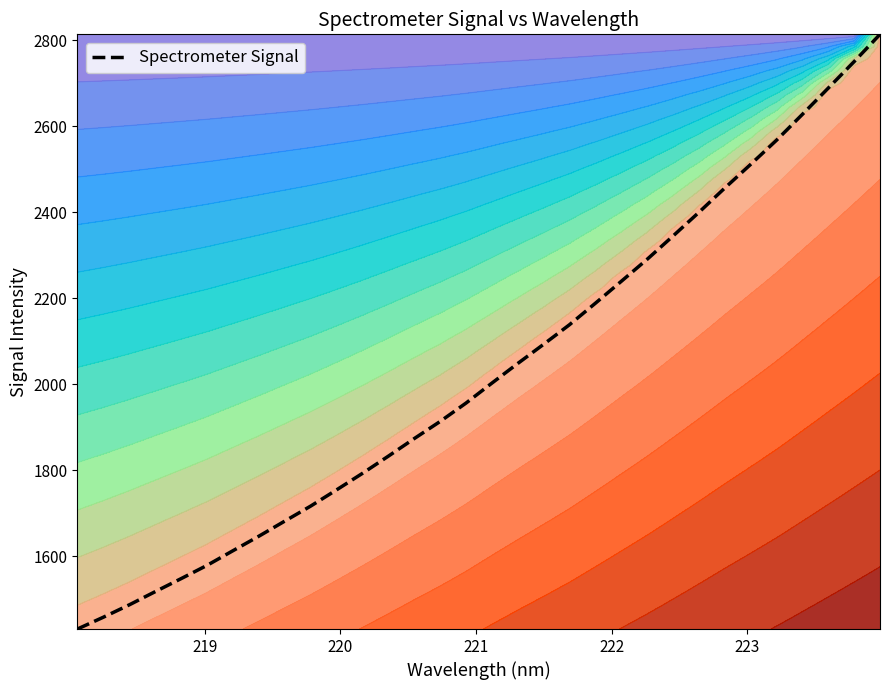

What is the lowest value of the Spectrometer Signal series?

1431.3